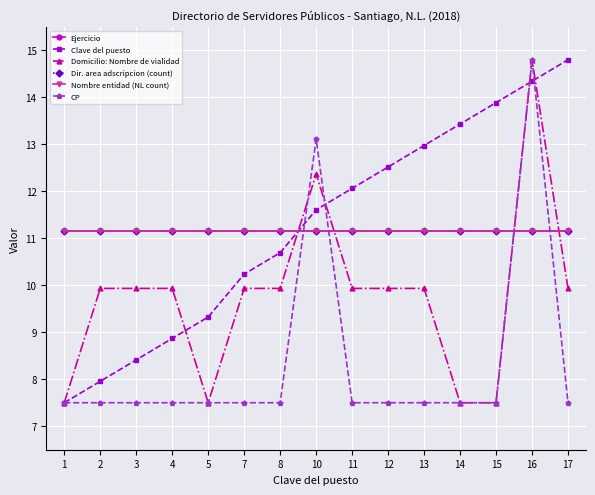

Which series changed the most between 13 and 17?

Clave del puesto